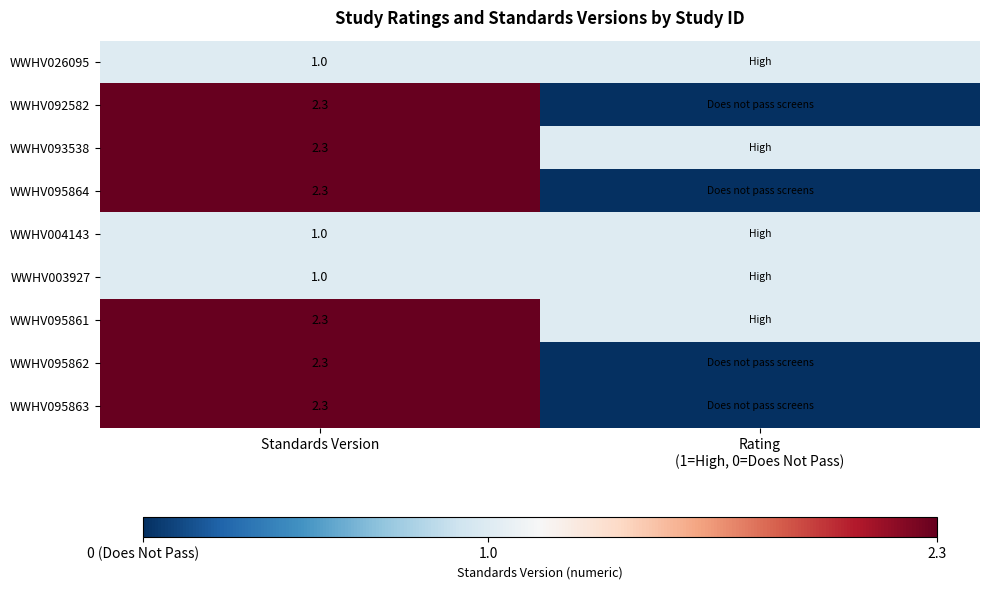

What is the spread (max minus min) of values at Standards Version?

1.3